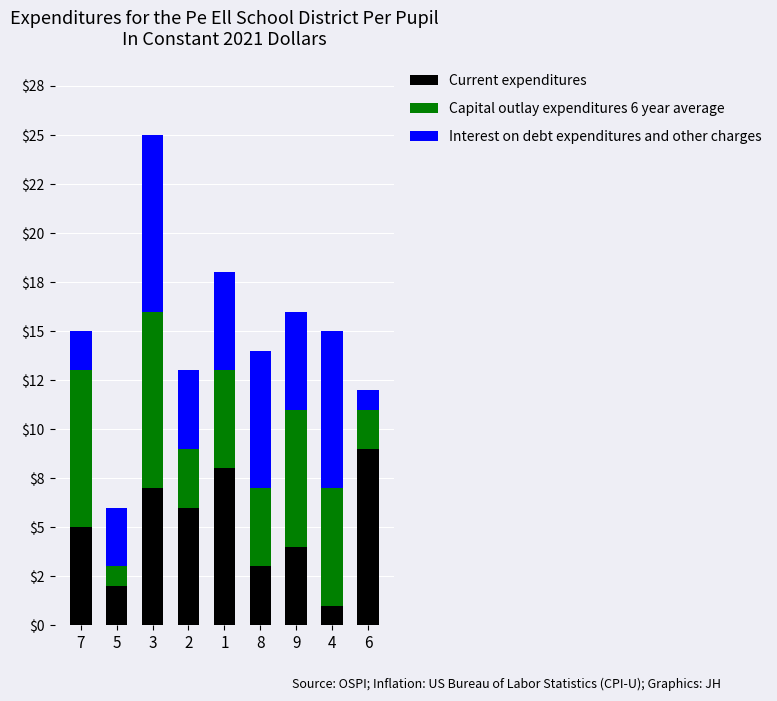

What is the difference between the maximum and minimum values in the Interest on debt expenditures and other charges series?

8